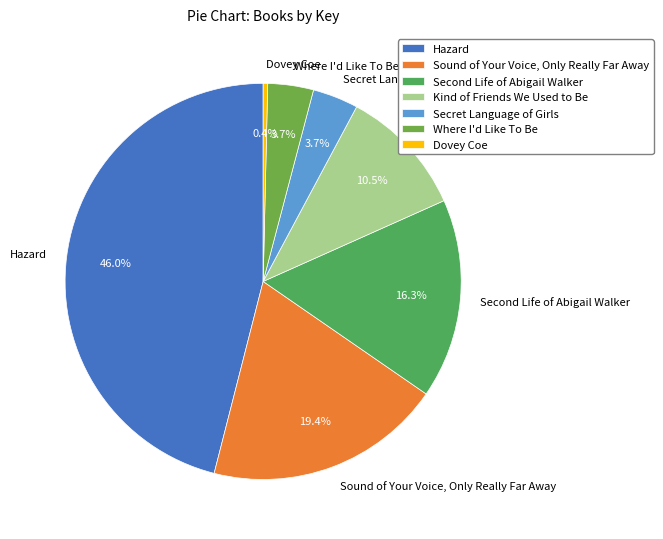

To the nearest percent, what portion does Where I'd Like To Be represent?

4%